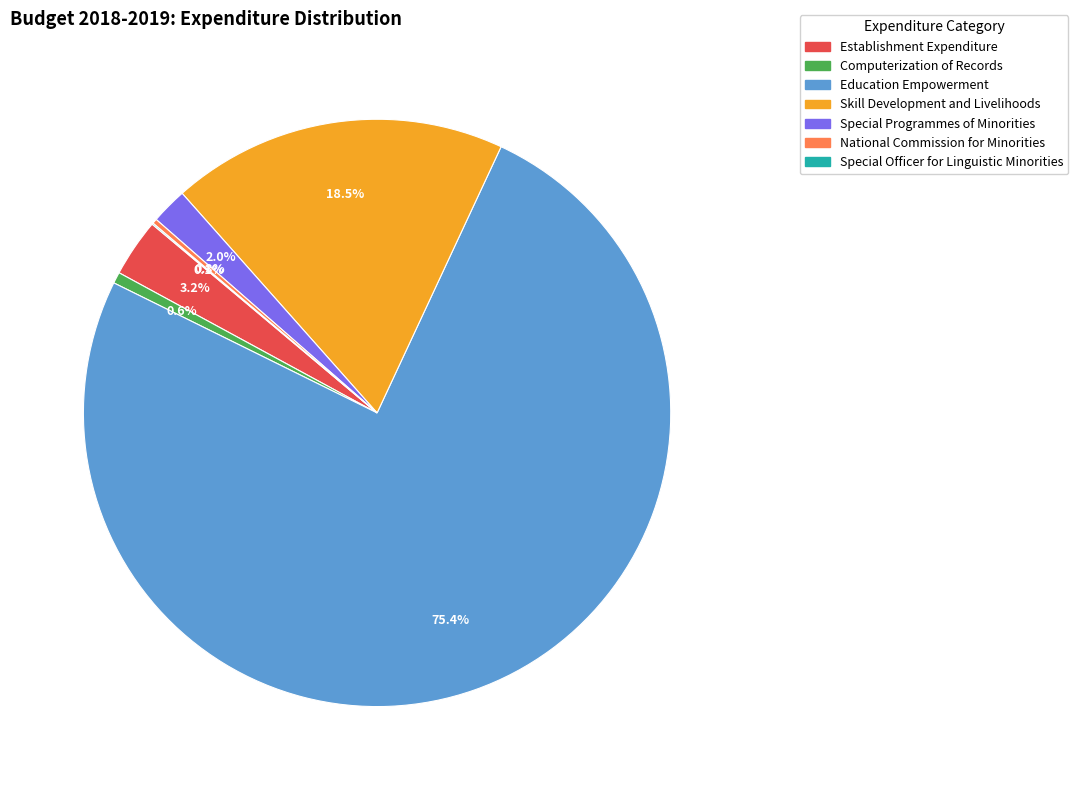

Combined, do Skill Development and Livelihoods and Special Programmes of Minorities account for over 50%?

No